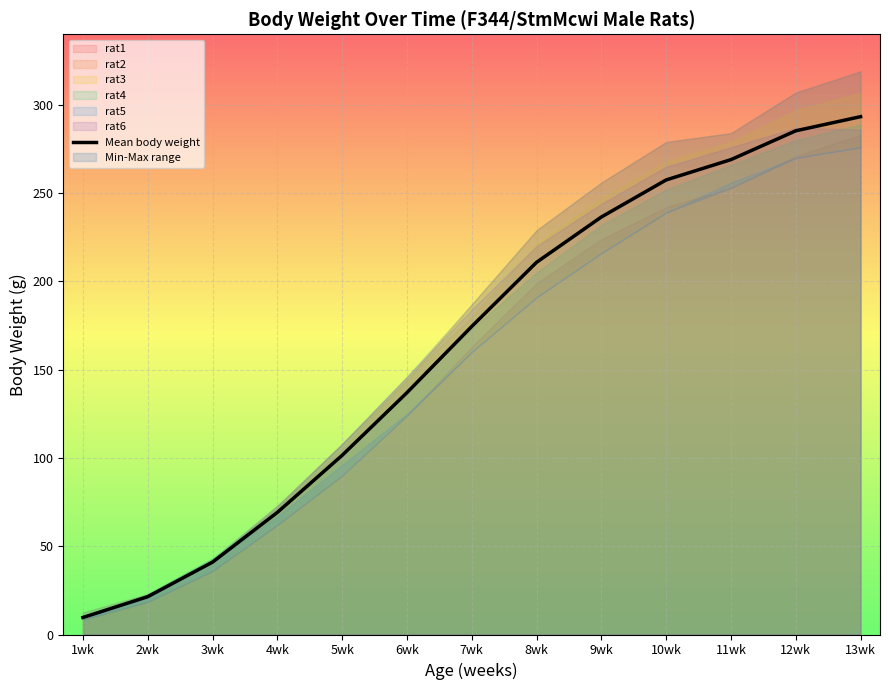

Reading right to left, list all the values displayed in this chart.

13wk=293.3	12wk=285.3	11wk=269.0	10wk=257.5	9wk=236.5	8wk=210.8	7wk=174.5	6wk=137.0	5wk=101.5	4wk=69.2	3wk=41.0	2wk=21.4	1wk=9.7